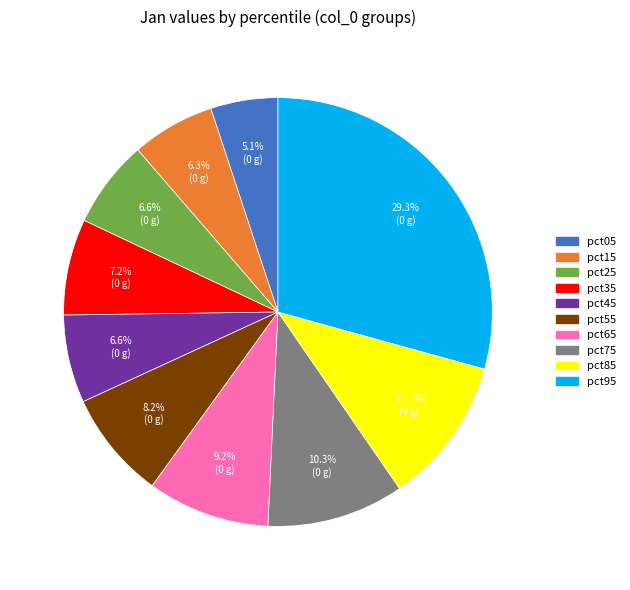

To the nearest percent, what is the difference between the pct45 and pct05 slice percentages?

2%